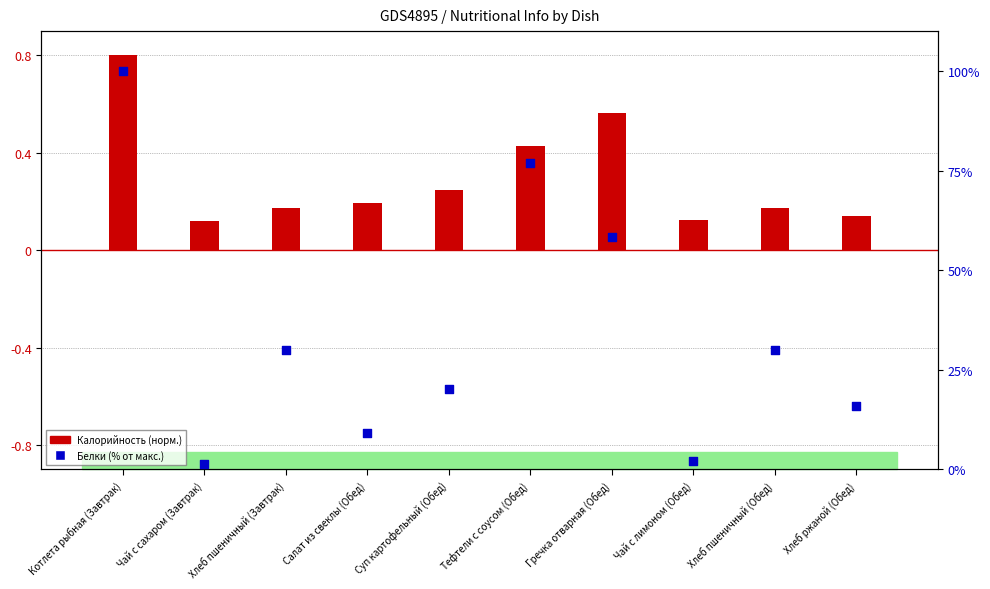

At how many categories does at least one series exceed 70?

2